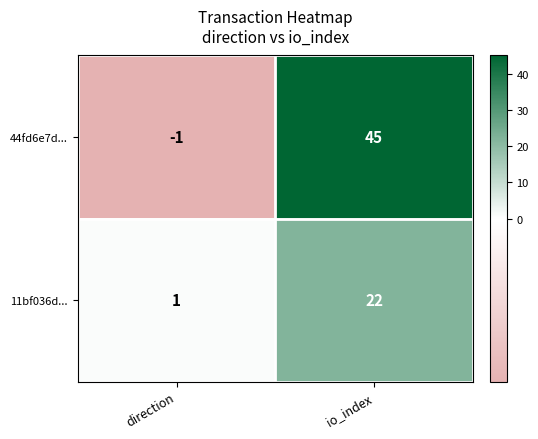

Count the number of data series in this chart.

2